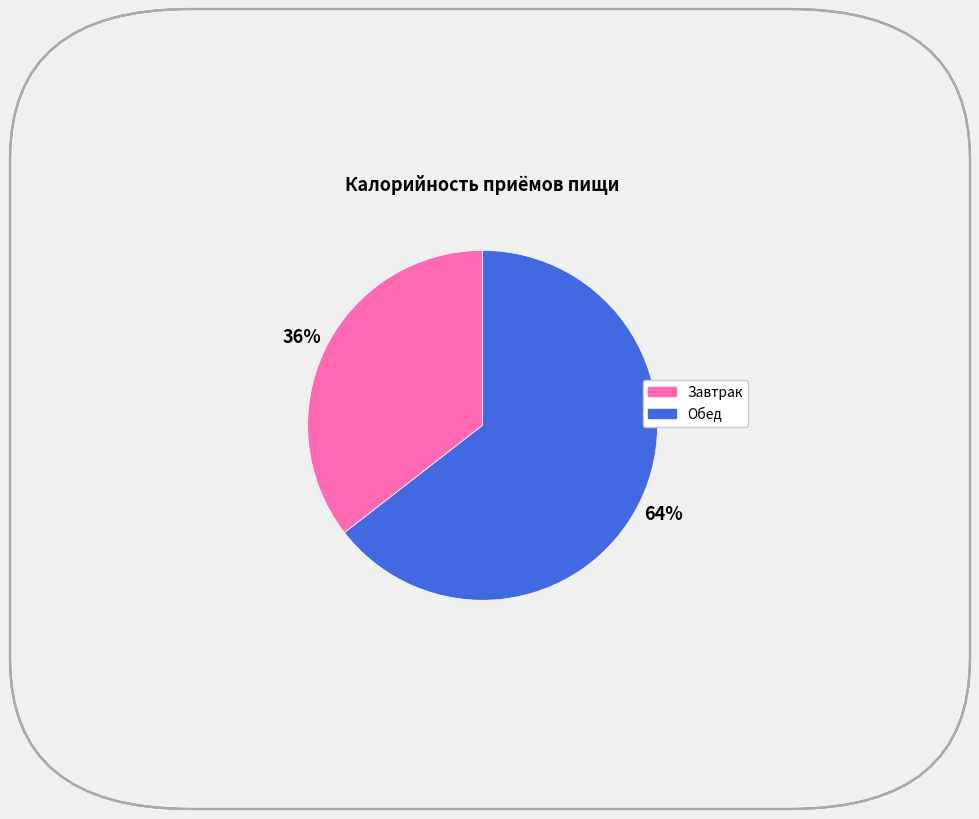

The Обед slice represents 64% of the pie. True or false?

True